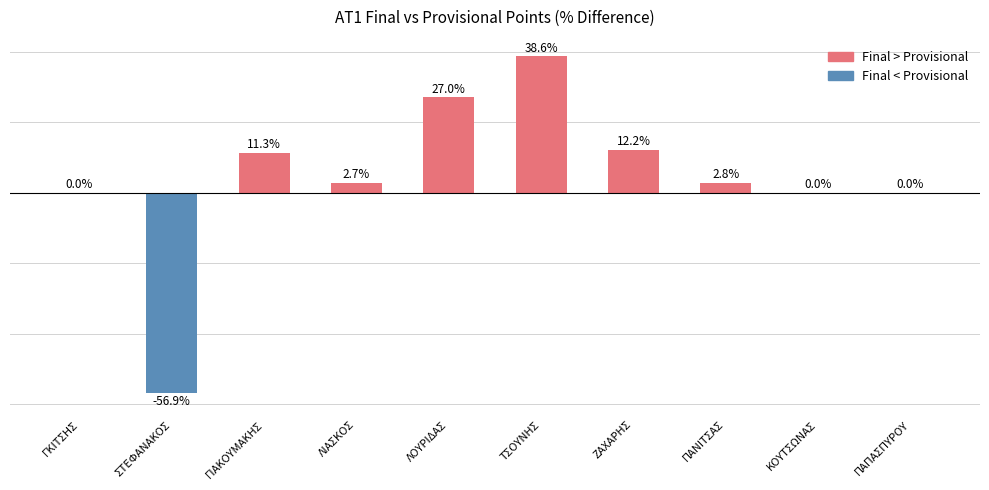

Where is Decrease nearest to the value -28?

ΓΚΙΤΣΗΣ